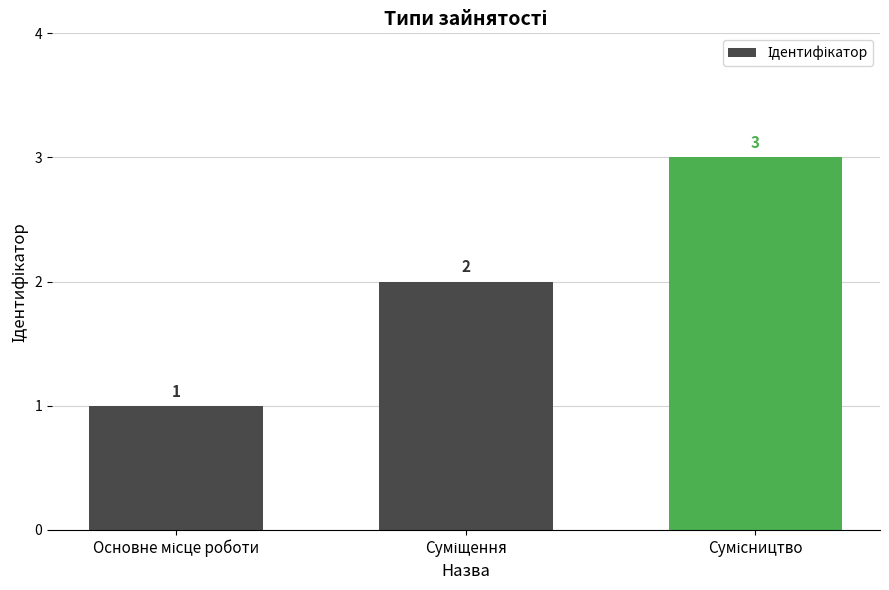

What is the value of the 2nd bar from the left?

2